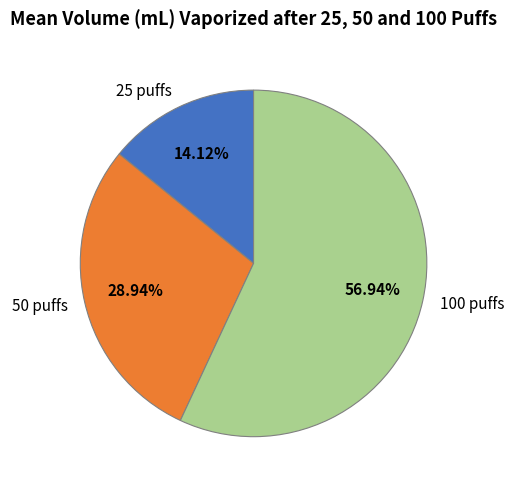

Which has a higher value, 100 puffs or 25 puffs?

100 puffs